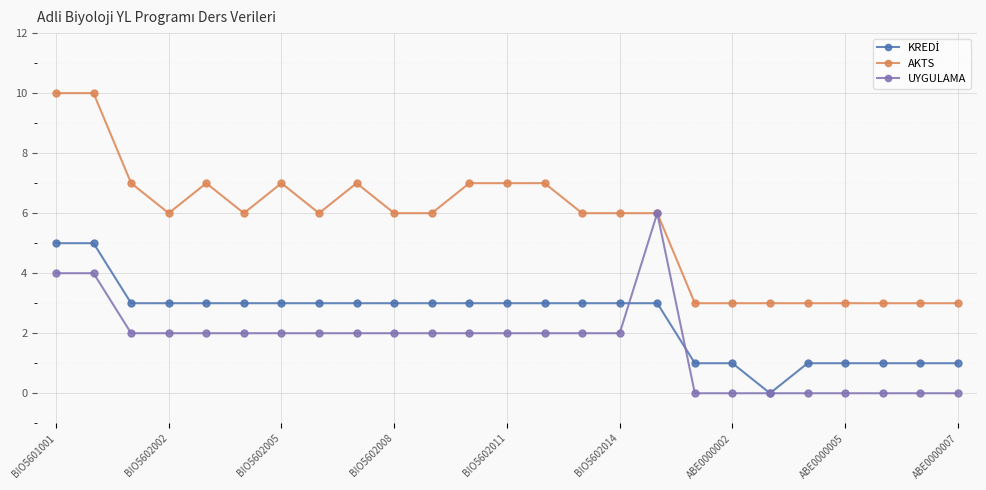

Which series has the largest total across all categories?

AKTS